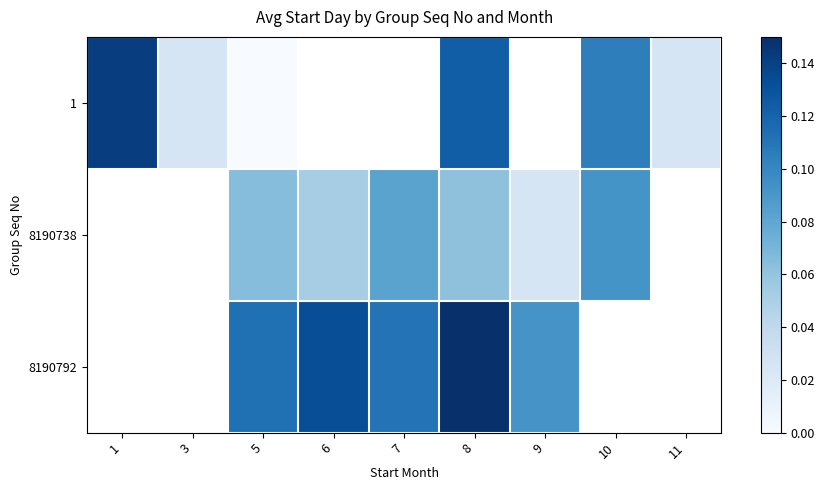

Which has a higher value, 1 or 5?

1